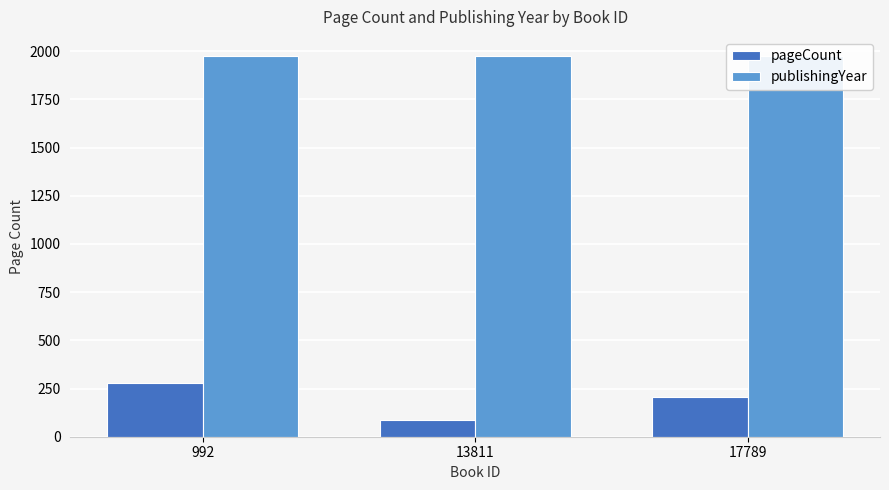

What is the highest value of the publishingYear series?

1975